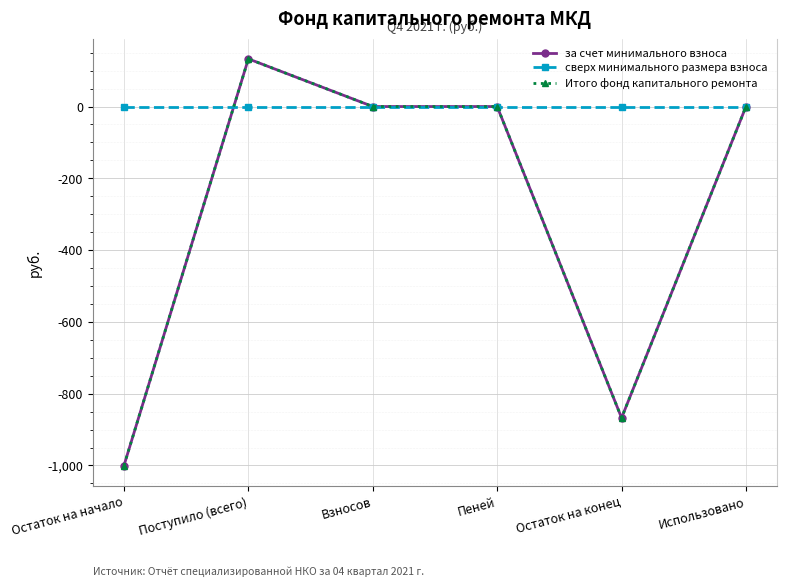

Is it true that за счет минимального взноса equals 668.7 at Использовано?

False